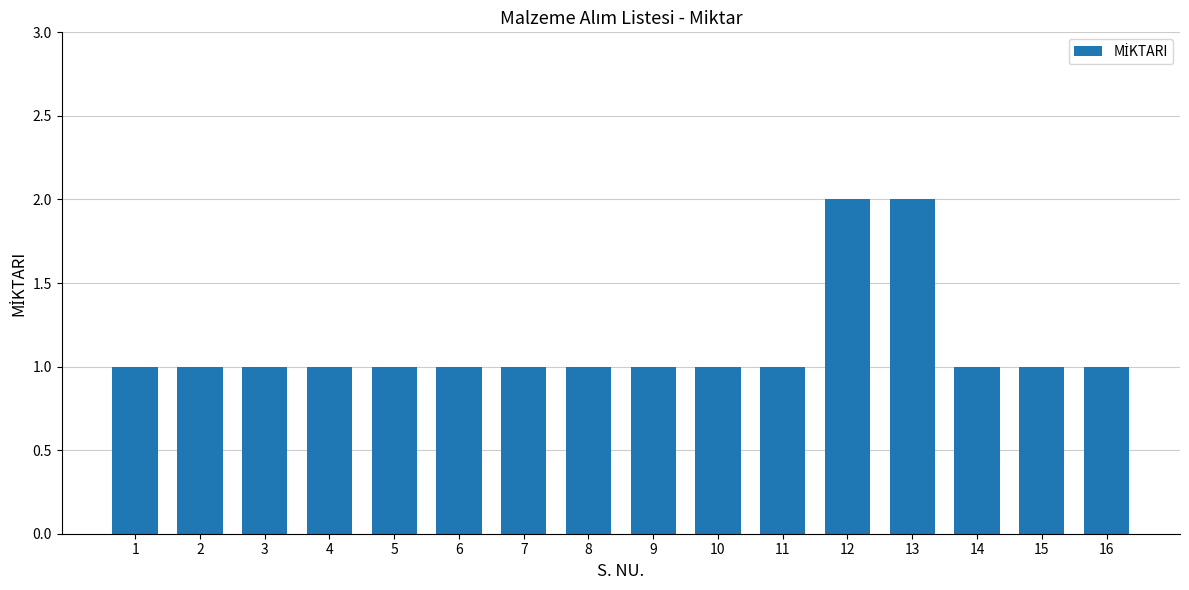

What is the average value?

1